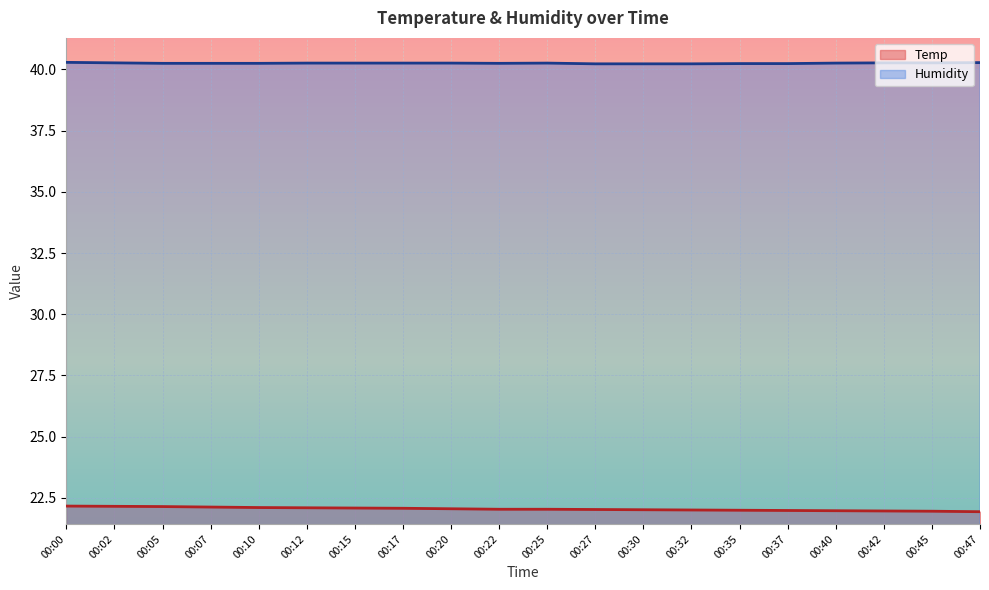

True or false: Humidity has more than 0 interior local peaks.

True